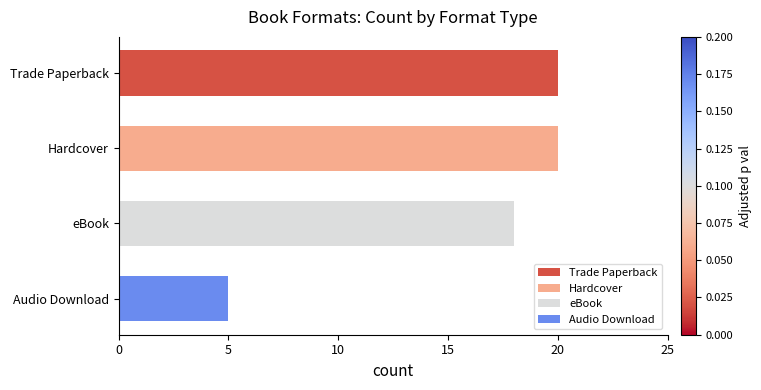

Is it true that the value at Audio Download is 8?

False